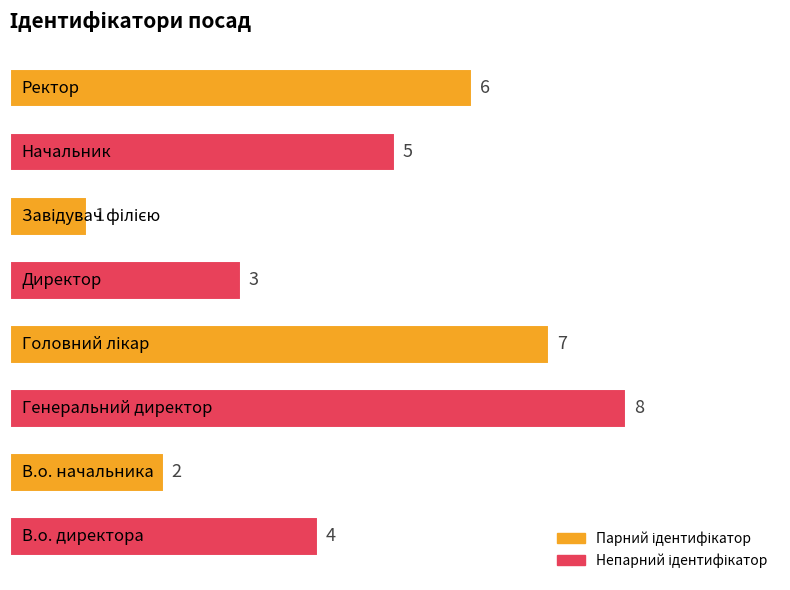

Reading top to bottom, extract all data points from this chart.

6	5	1	3	7	8	2	4